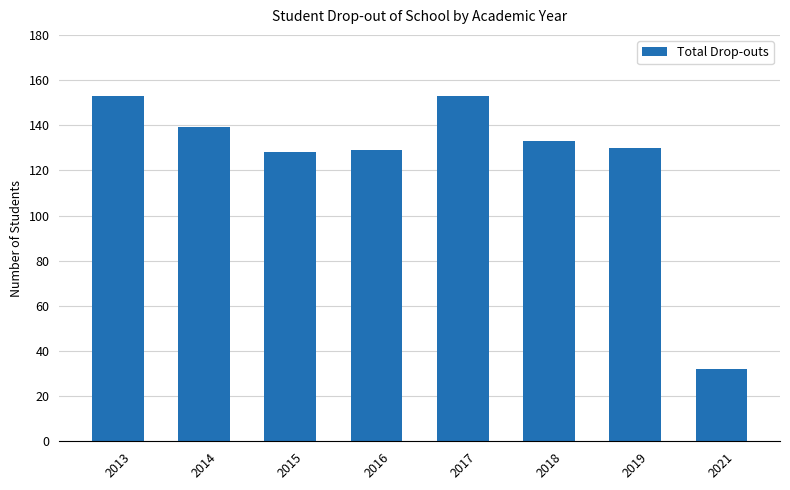

Reading left to right, list all the values displayed in this chart.

153	139	128	129	153	133	130	32